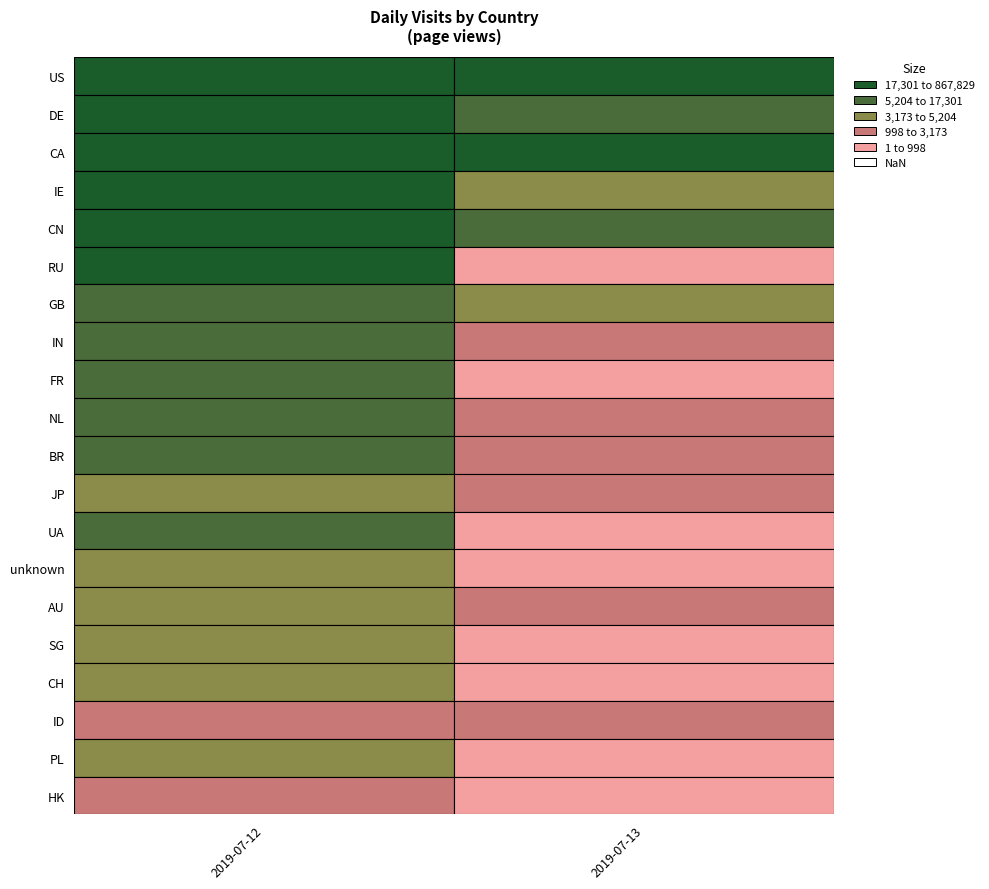

Reading left to right, extract all data points from this chart.

2019-07-12: US=867829	DE=81708	CA=55601	IE=56745	CN=37842	RU=21242	GB=17068	IN=13529	FR=14114	NL=11598	BR=7747	JP=5188	UA=5229	unknown=5134	AU=4270	SG=4481	CH=4008	ID=3110	PL=4052	HK=2449
2019-07-13: US=144647	DE=14518	CA=18234	IE=4658	CN=13729	RU=971	GB=3215	IN=2811	FR=879	NL=1505	BR=1005	JP=1220	UA=954	unknown=757	AU=1288	SG=869	CH=659	ID=1082	PL=140	HK=800